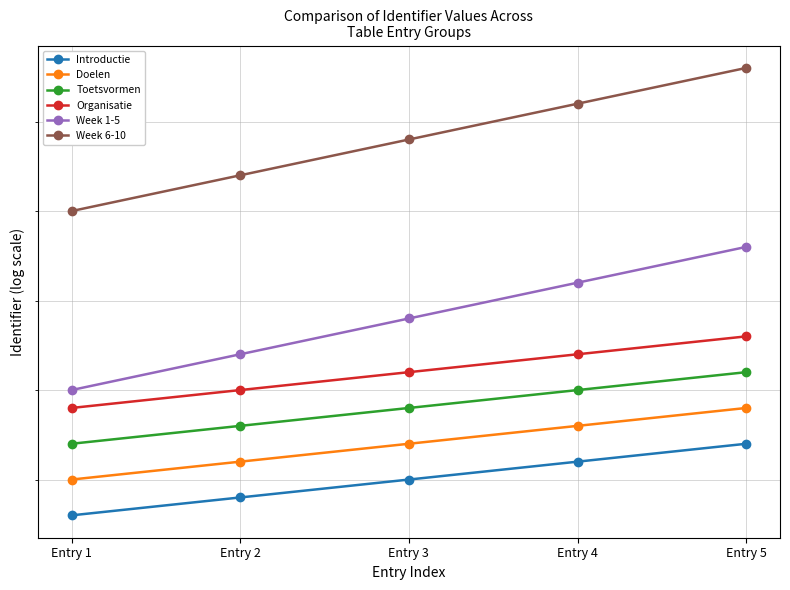

How many distinct data groups are displayed?

6